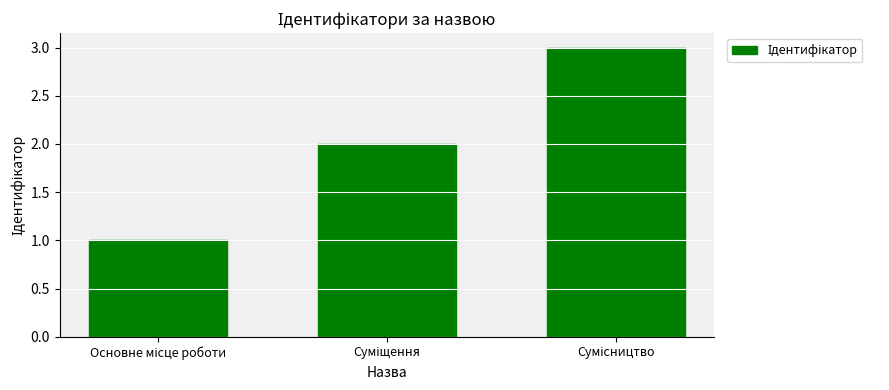

How many data points does each series have?

3